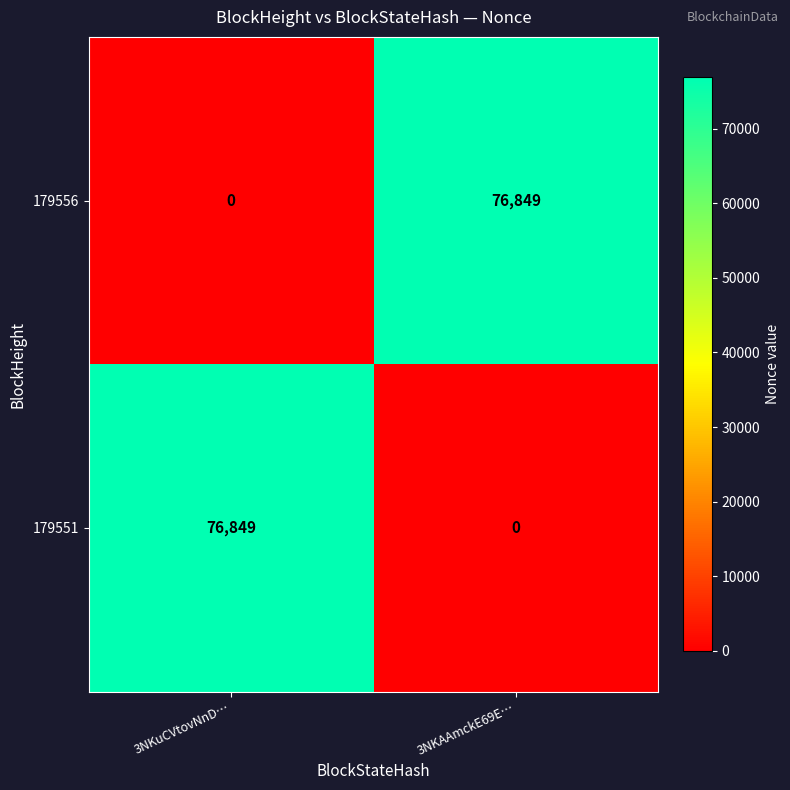

Reading right to left, transcribe all the data shown in this chart.

179556: 3NKAAmckE69E…=76849	3NKuCVtovNnD…=0
179551: 3NKAAmckE69E…=0	3NKuCVtovNnD…=76849